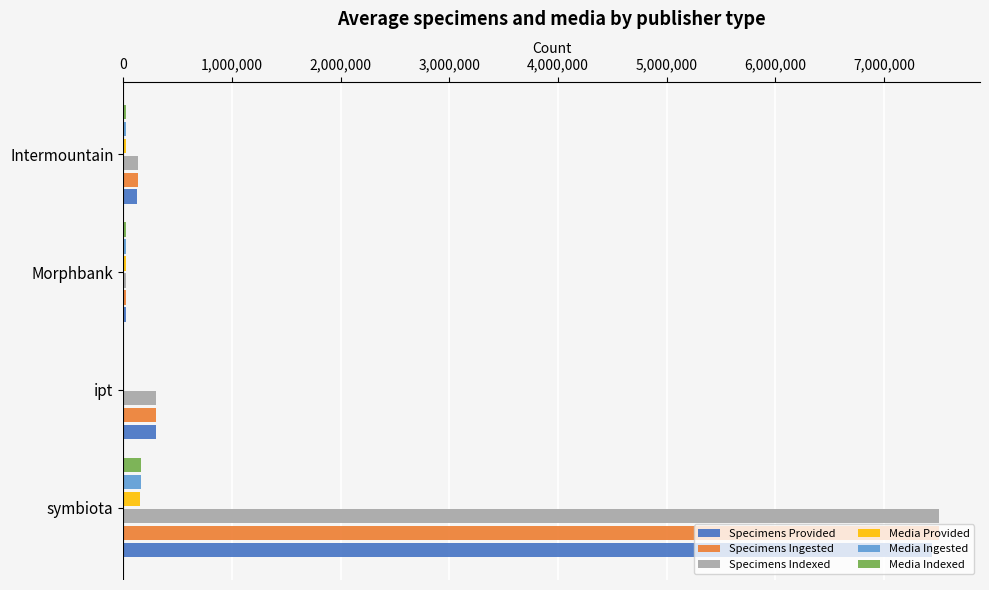

True or false: Specimens Ingested has a value of 302641 at ipt.

True